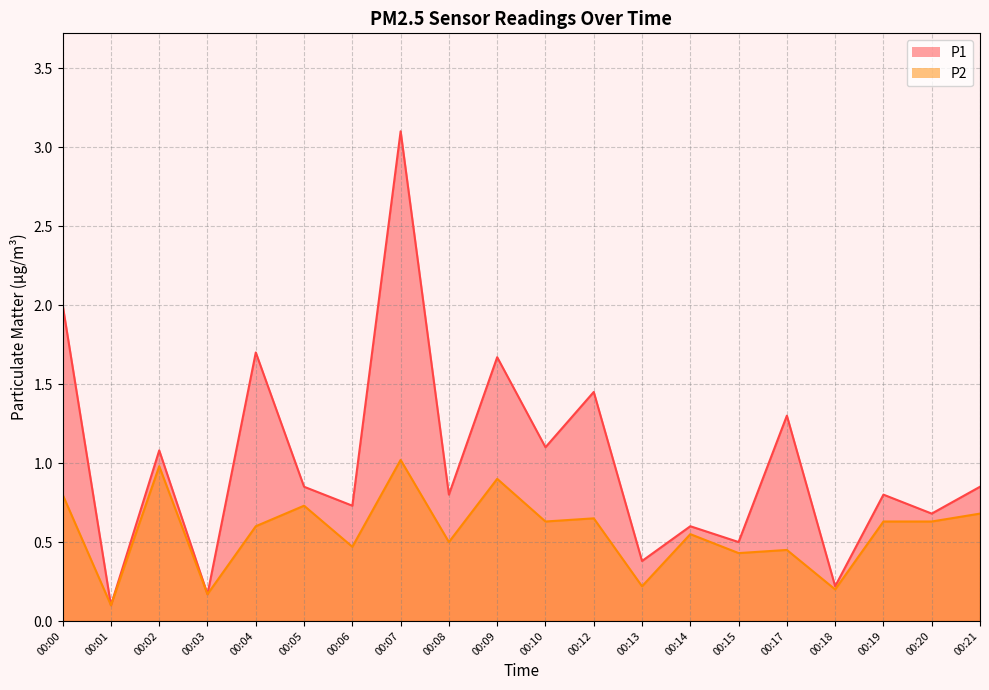

What is the difference between the second highest and minimum values in the P2 series?

0.9